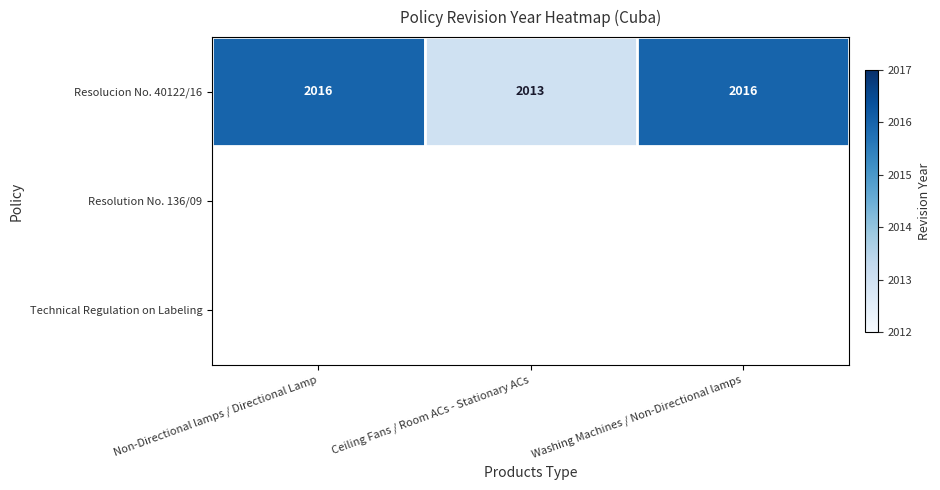

List the labels in order of value, largest first.

Non-Directional lamps / Directional Lamp, Washing Machines / Non-Directional lamps, Ceiling Fans / Room ACs - Stationary ACs